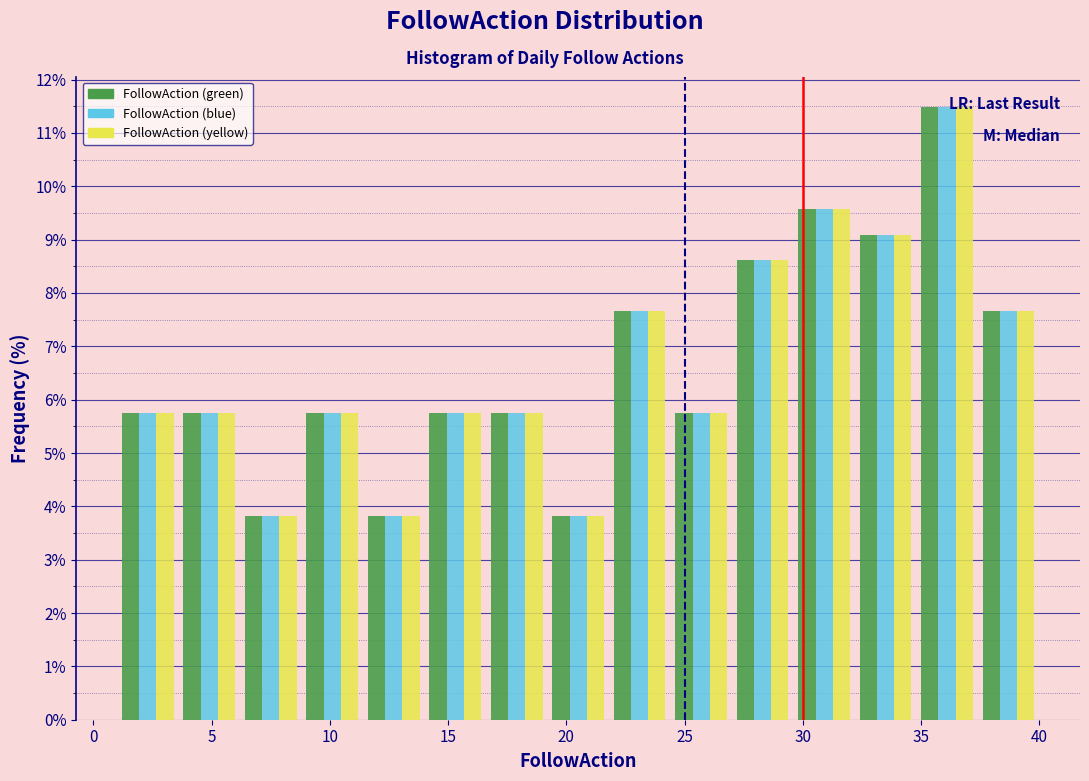

Reading left to right, list every range on the x-axis with the height of the bar of each series over it. Neither the bar edges nor the heights are printed on the chart, so give them approximately, as read against the axes.

1.0 to 3.6: FollowAction (green)=5.7	FollowAction (blue)=5.7	FollowAction (yellow)=5.7
3.6 to 6.2: FollowAction (green)=5.7	FollowAction (blue)=5.7	FollowAction (yellow)=5.7
6.2 to 8.8: FollowAction (green)=3.8	FollowAction (blue)=3.8	FollowAction (yellow)=3.8
8.8 to 11.4: FollowAction (green)=5.7	FollowAction (blue)=5.7	FollowAction (yellow)=5.7
11.4 to 14.0: FollowAction (green)=3.8	FollowAction (blue)=3.8	FollowAction (yellow)=3.8
14.0 to 16.6: FollowAction (green)=5.7	FollowAction (blue)=5.7	FollowAction (yellow)=5.7
16.6 to 19.2: FollowAction (green)=5.7	FollowAction (blue)=5.7	FollowAction (yellow)=5.7
19.2 to 21.8: FollowAction (green)=3.8	FollowAction (blue)=3.8	FollowAction (yellow)=3.8
21.8 to 24.4: FollowAction (green)=7.7	FollowAction (blue)=7.7	FollowAction (yellow)=7.7
24.4 to 27.0: FollowAction (green)=5.7	FollowAction (blue)=5.7	FollowAction (yellow)=5.7
27.0 to 29.6: FollowAction (green)=8.6	FollowAction (blue)=8.6	FollowAction (yellow)=8.6
29.6 to 32.2: FollowAction (green)=9.6	FollowAction (blue)=9.6	FollowAction (yellow)=9.6
32.2 to 34.8: FollowAction (green)=9.1	FollowAction (blue)=9.1	FollowAction (yellow)=9.1
34.8 to 37.4: FollowAction (green)=11.5	FollowAction (blue)=11.5	FollowAction (yellow)=11.5
37.4 to 40.0: FollowAction (green)=7.7	FollowAction (blue)=7.7	FollowAction (yellow)=7.7